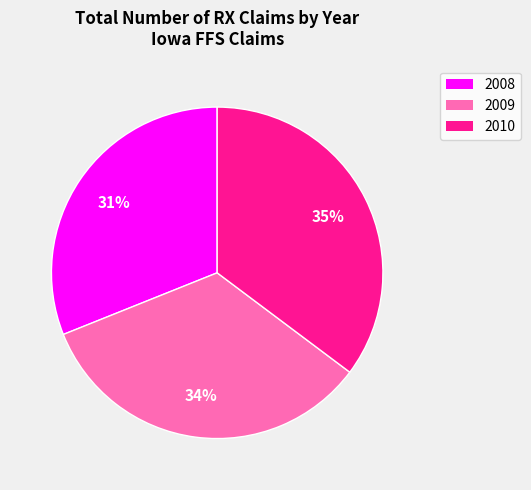

Rank the categories by value from lowest to highest.

2008, 2009, 2010